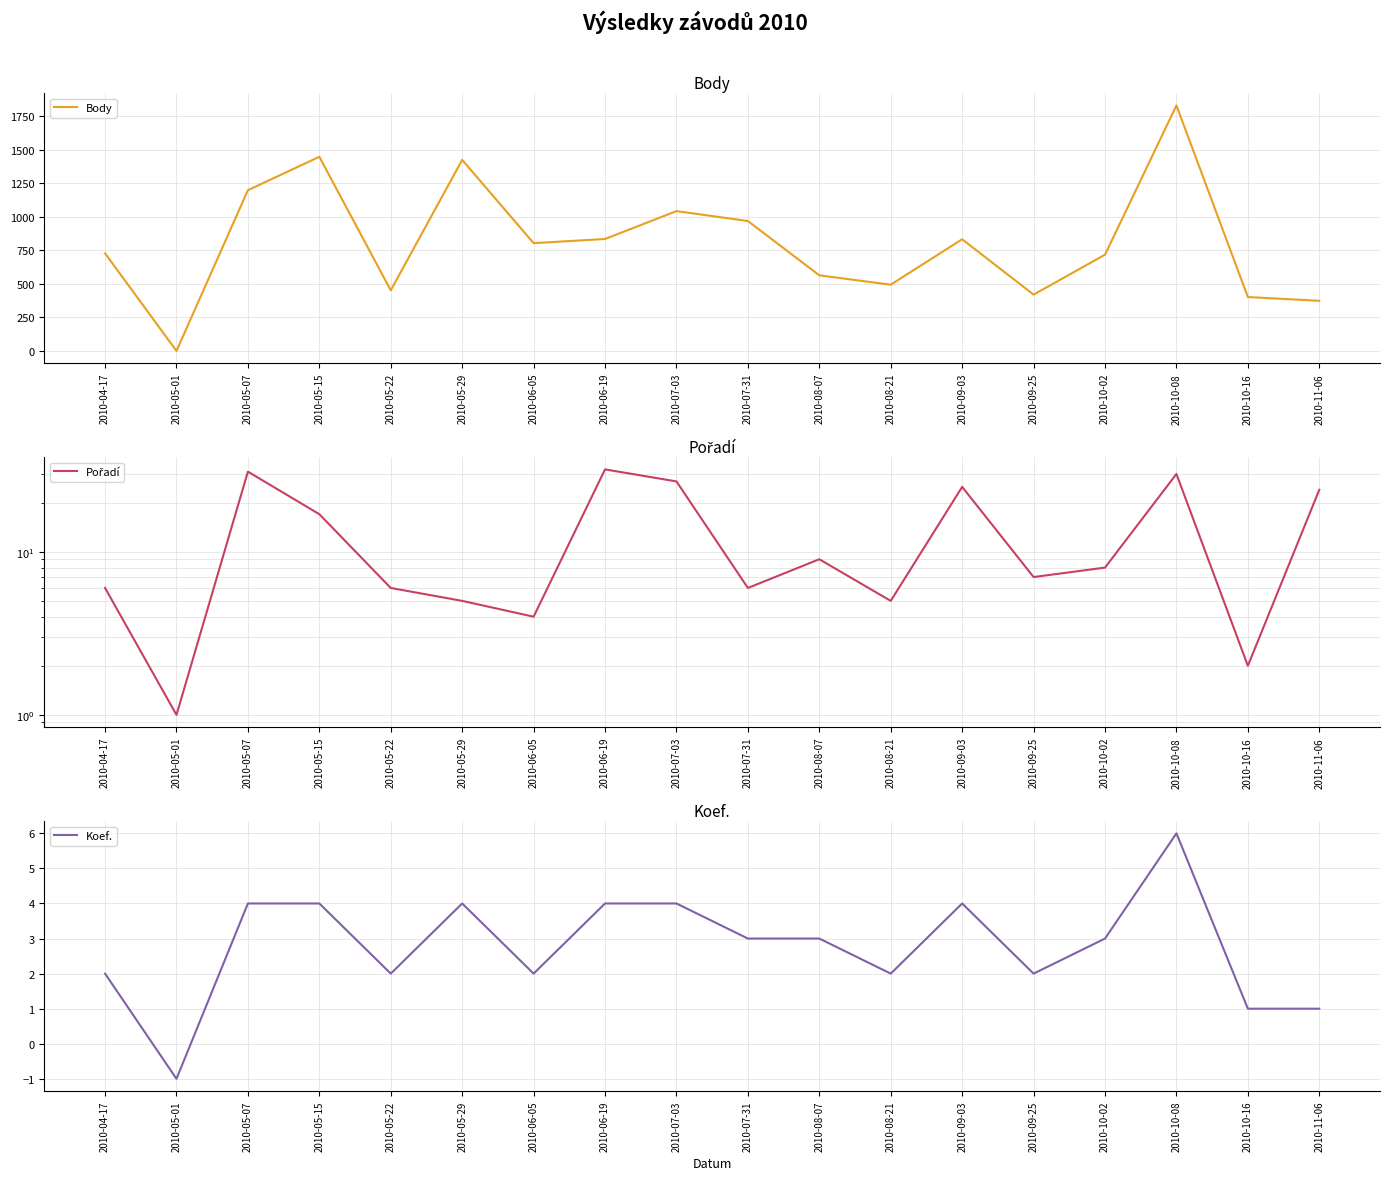

List the labels in order of Koef. value, largest first.

2010-10-08, 2010-05-07, 2010-05-15, 2010-05-29, 2010-06-19, 2010-07-03, 2010-09-03, 2010-07-31, 2010-08-07, 2010-10-02, 2010-04-17, 2010-05-22, 2010-06-05, 2010-08-21, 2010-09-25, 2010-10-16, 2010-11-06, 2010-05-01